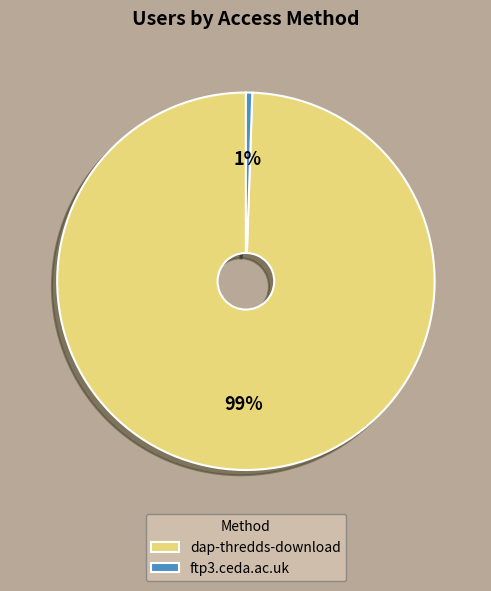

True or false: dap-thredds-download accounts for 91% of the total.

False